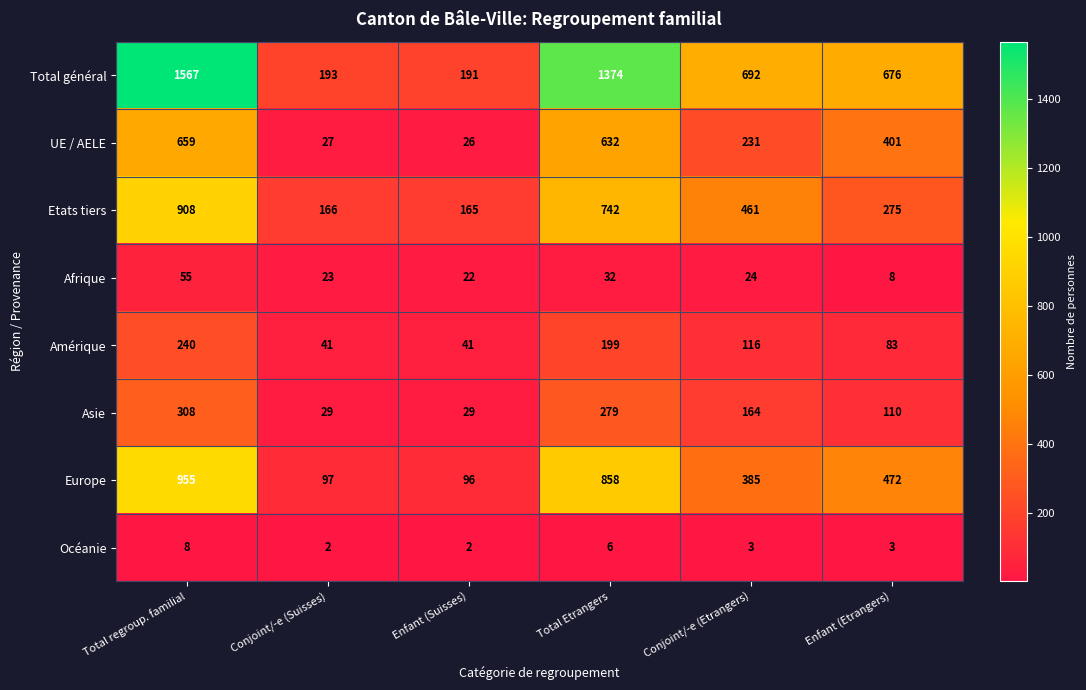

Which series has the widest spread of values?

Total général